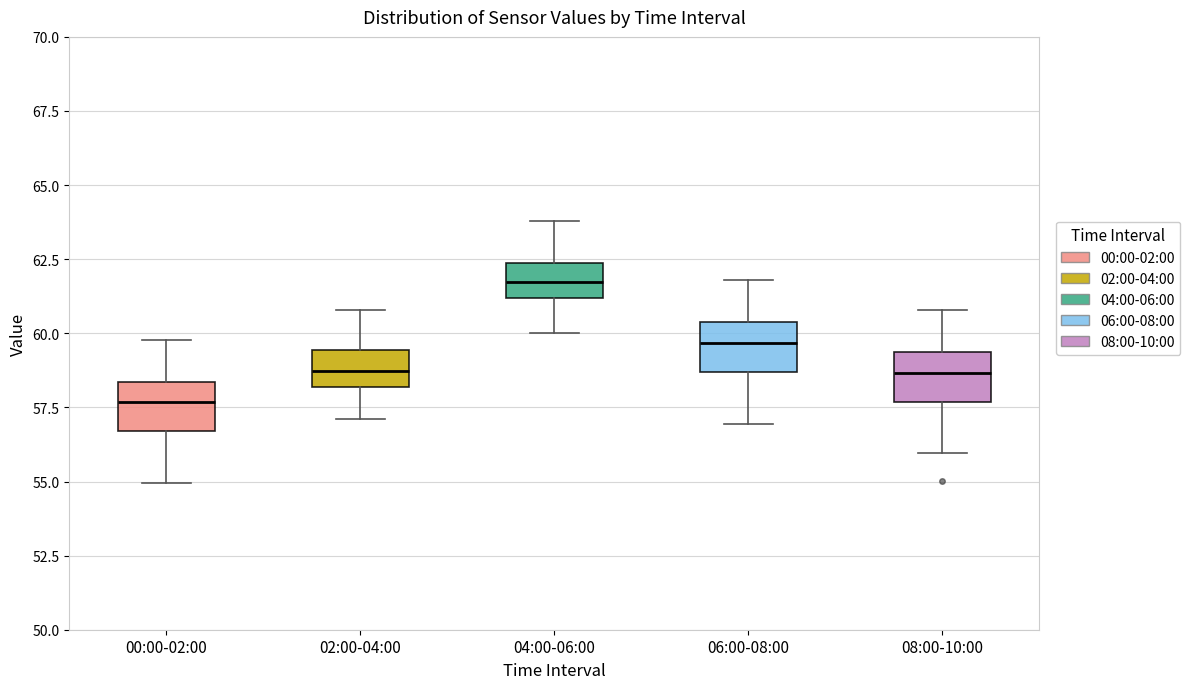

Which box has the lowest median line?

00:00-02:00